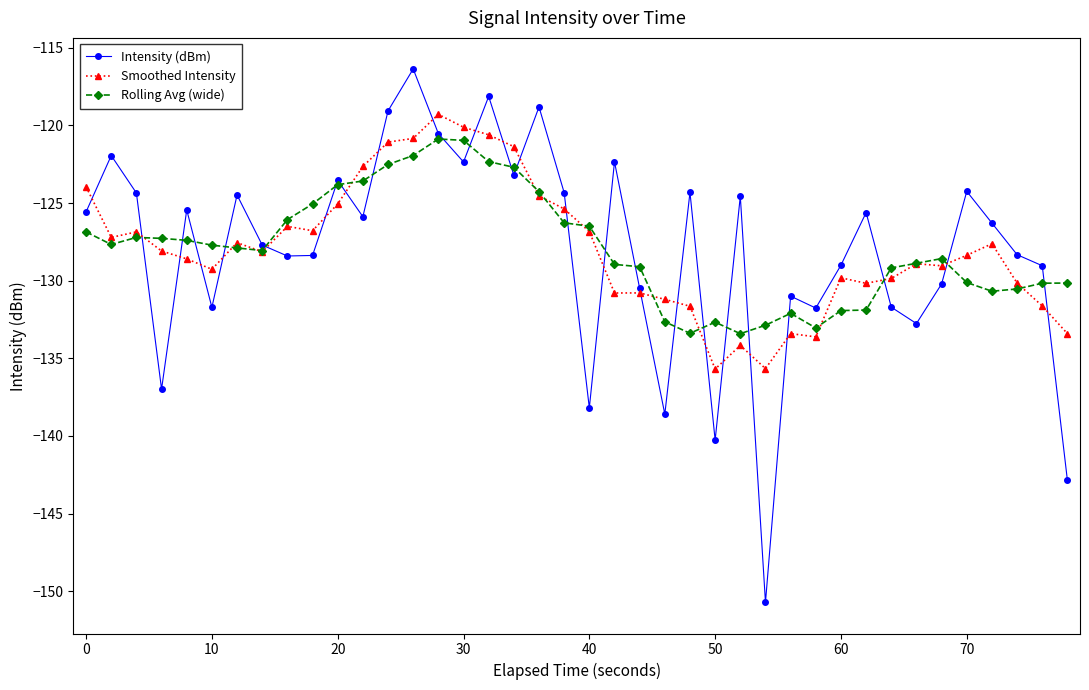

What is the difference between the maximum and minimum values in the Rolling Avg (wide) series?

12.5